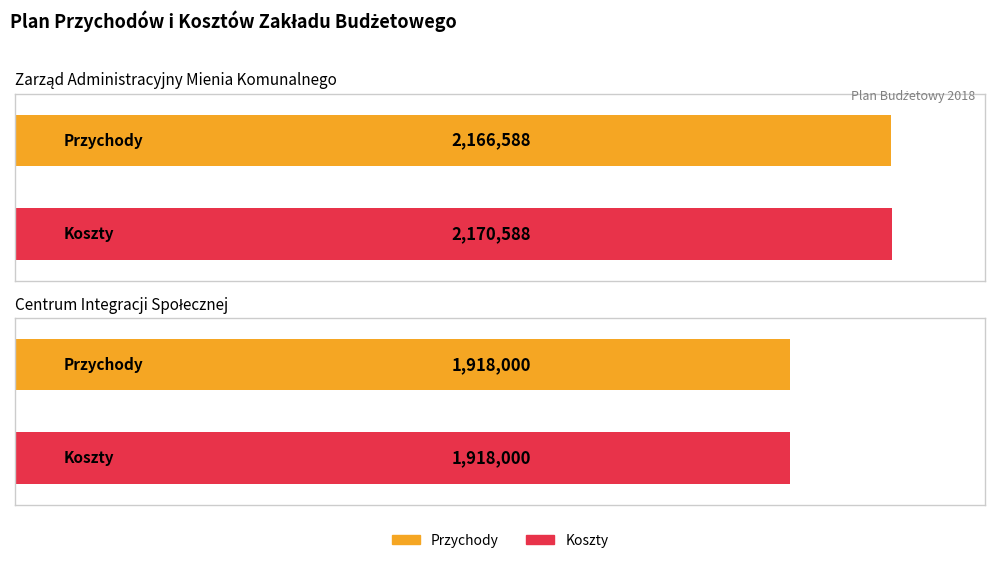

At how many categories does at least one series exceed 2038110?

1